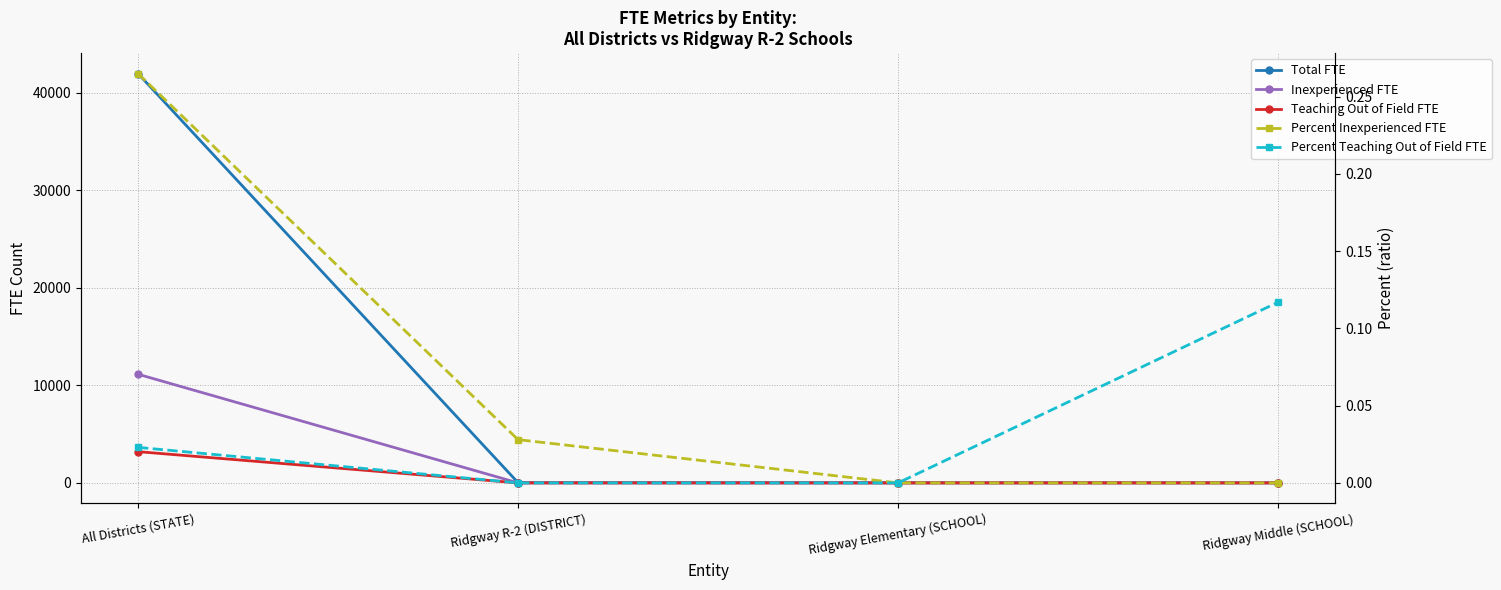

What are all the series names shown in the legend?

Total FTE, Inexperienced FTE, Teaching Out of Field FTE, Percent Inexperienced FTE, Percent Teaching Out of Field FTE